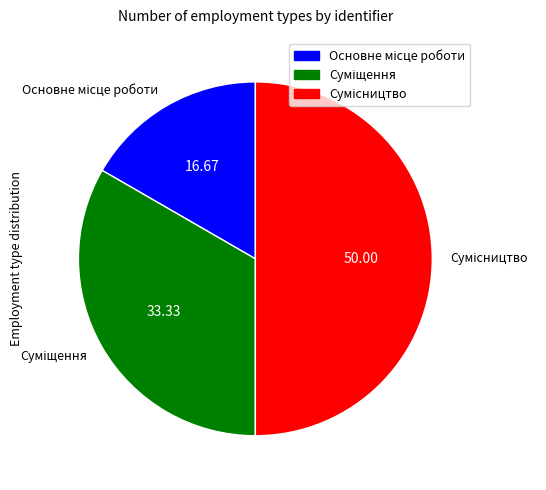

Does Основне місце роботи represent more than half of the total?

No